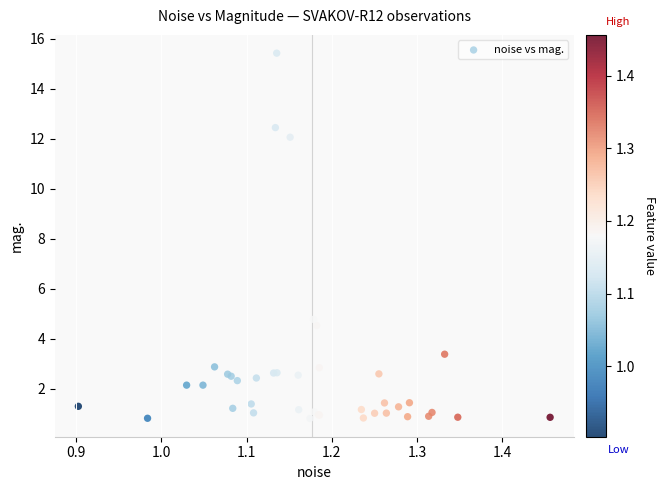

What Y value in the scatter plot is closest to 8?

4.8